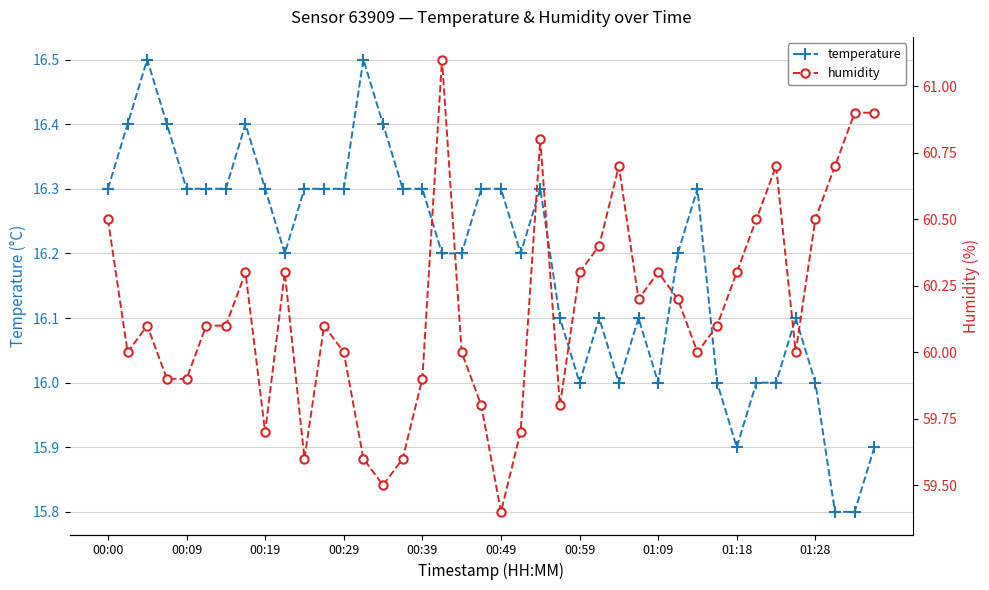

At 37, list the series in order from smallest to largest.

temperature, humidity